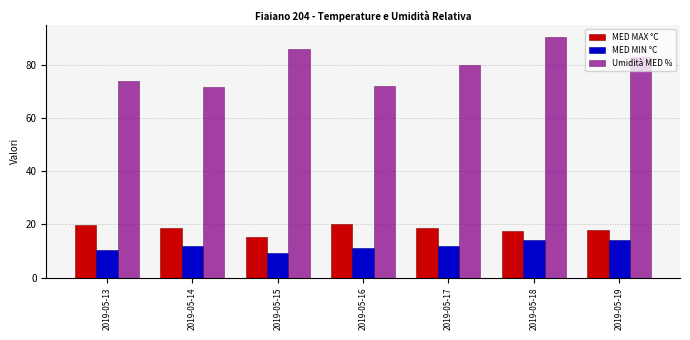

What is the minimum value shown in the chart?

9.3